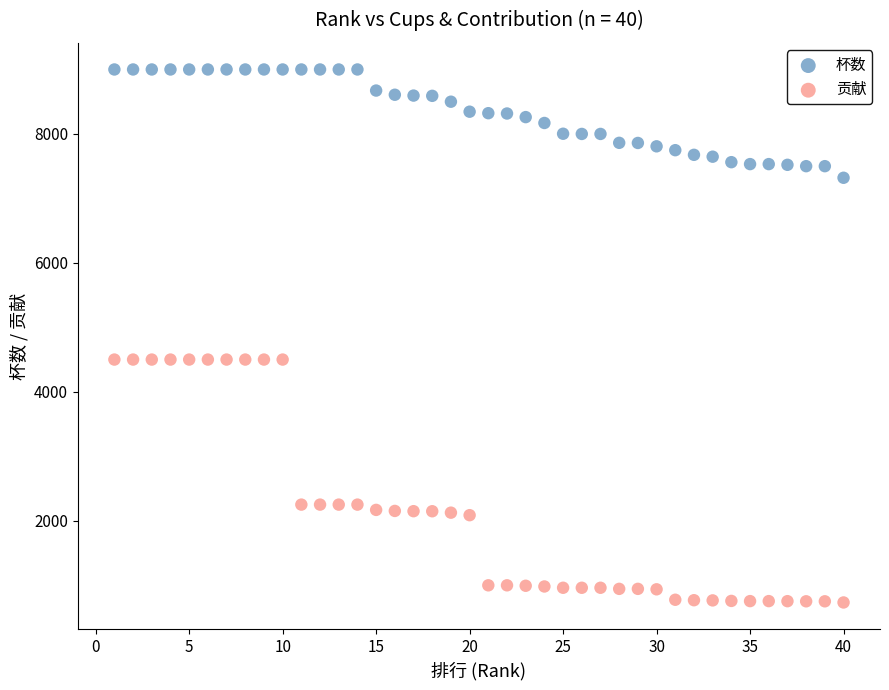

Which series reaches the minimum Y coordinate?

贡献